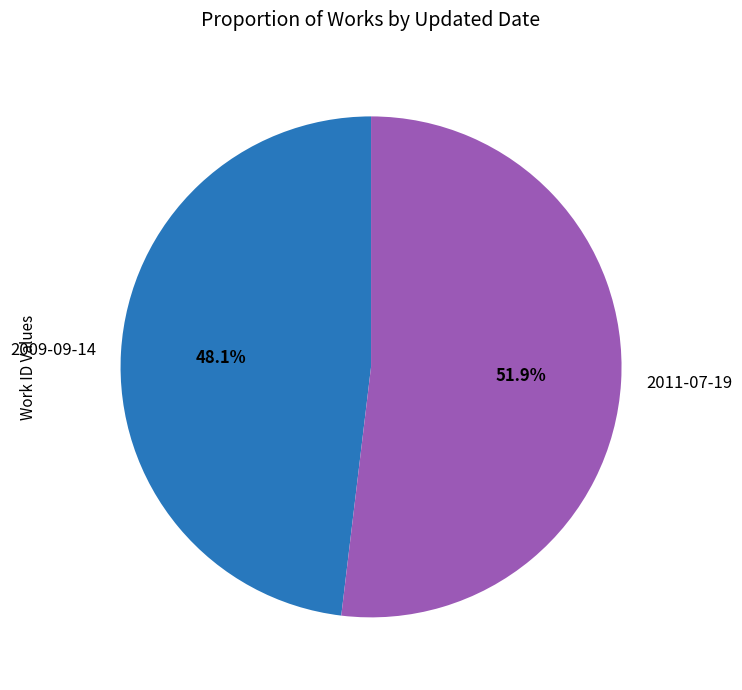

What percentage do 2011-07-19 and 2009-09-14 together represent?

100.0%